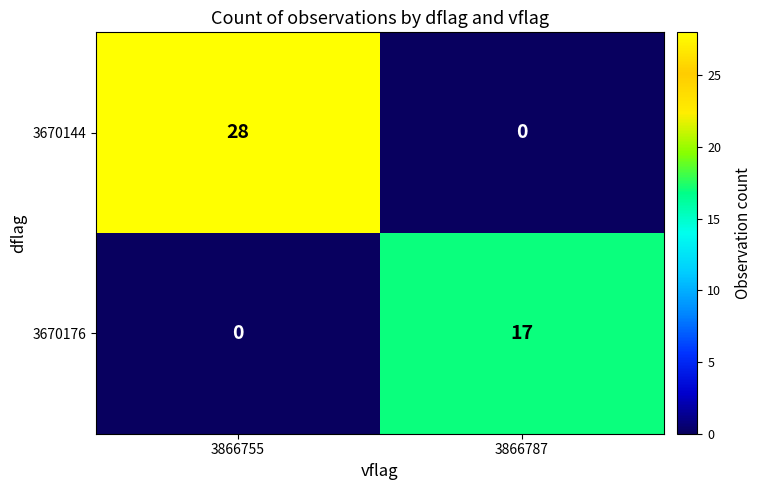

Rank the series at 3866787 from highest to lowest value.

3670176, 3670144